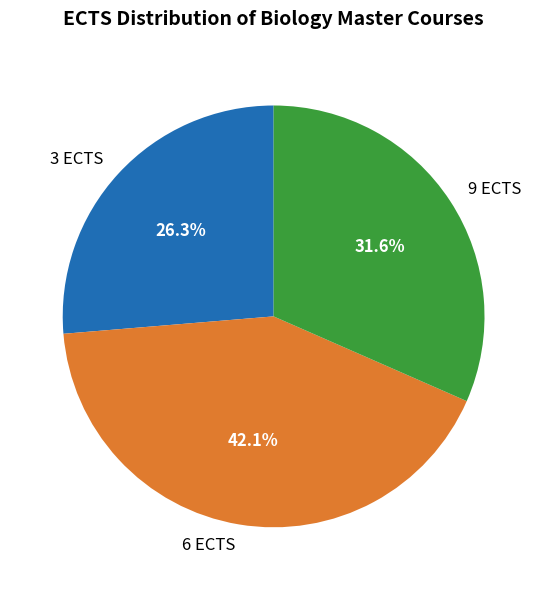

To the nearest percent, what is the average slice percentage?

33%